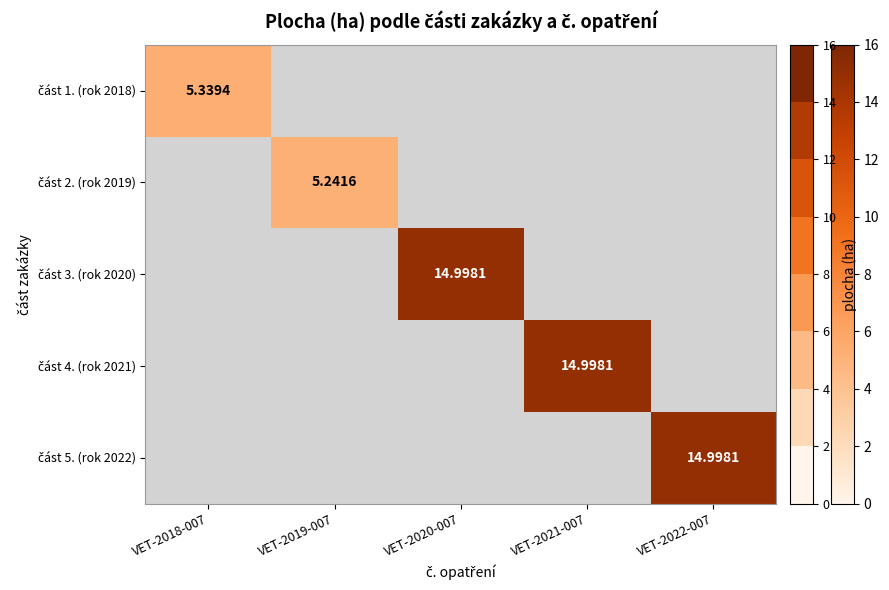

Which label corresponds to the largest value in the chart?

VET-2020-007